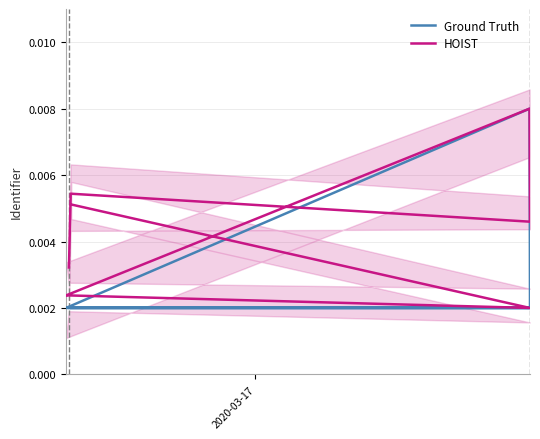

Which series has the largest total across all categories?

HOIST